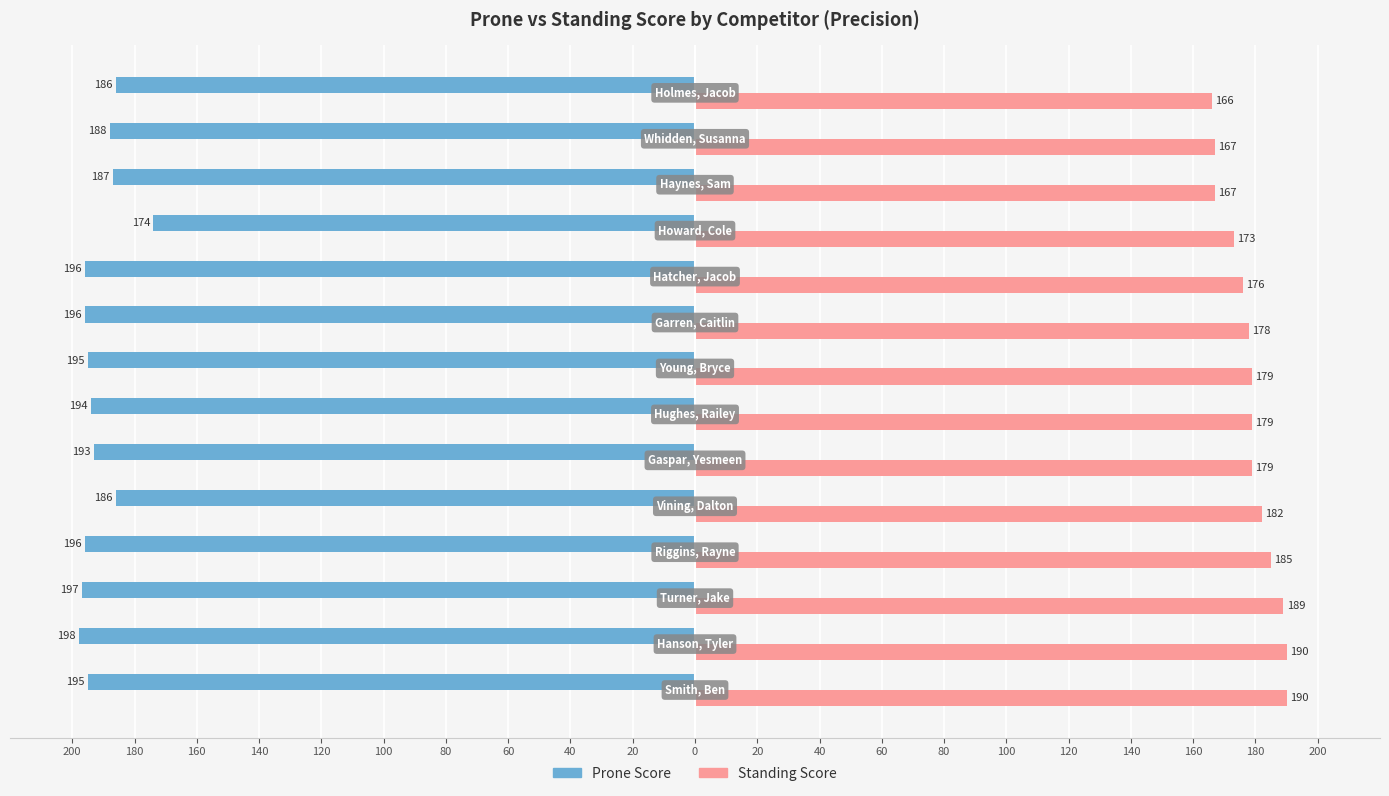

What are all the series names shown in the legend?

Prone Score, Standing Score